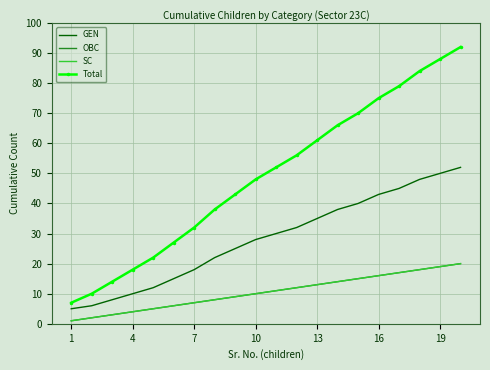

True or false: GEN has more than 2 points higher than both neighbors.

False